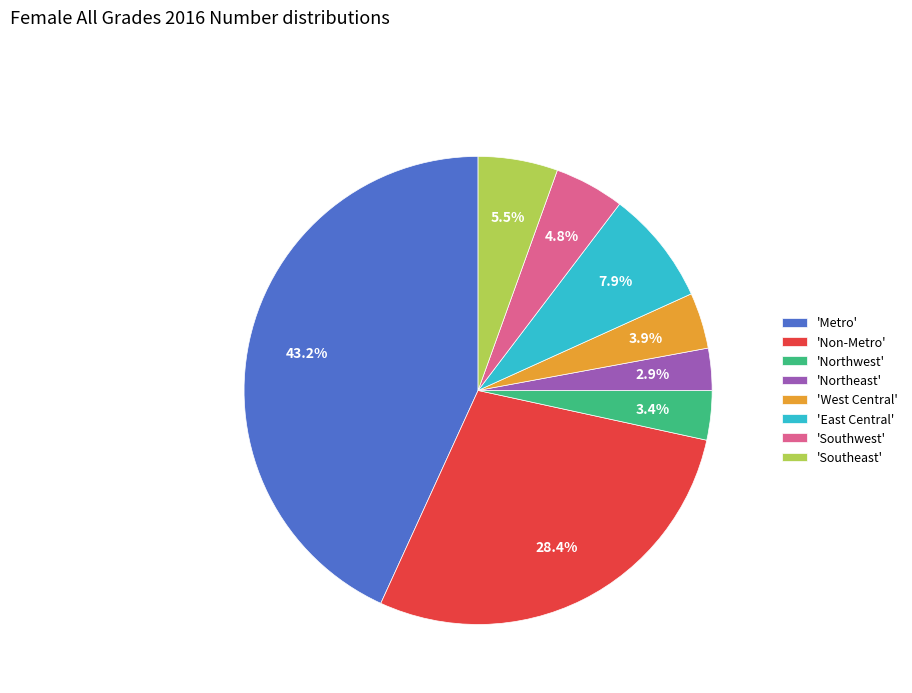

What percentage is NOT represented by 'Non-Metro'?

71.6%